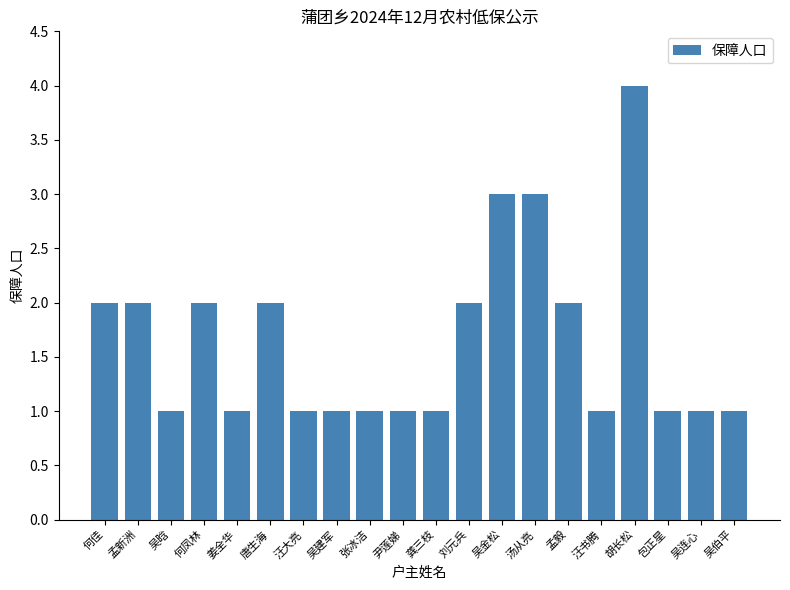

How many data points does each series have?

20